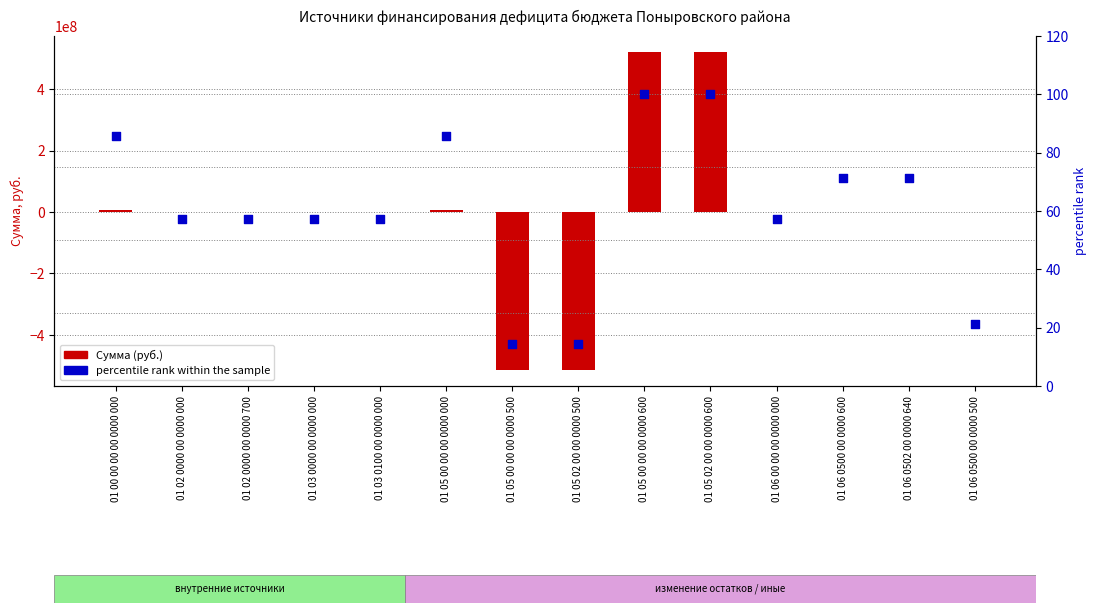

At how many categories does at least one series exceed 79153401?

2